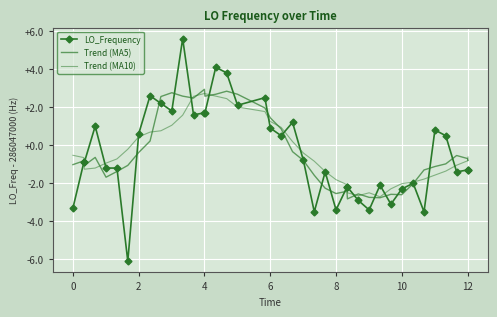

List the series in order of their peak value, highest first.

LO_Frequency, Trend (MA5), Trend (MA10)